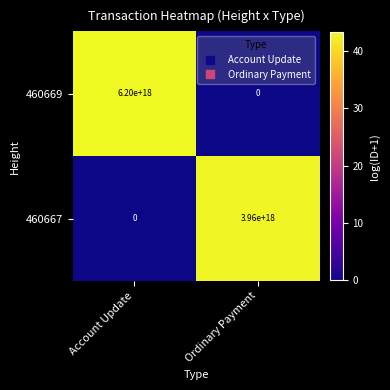

Is the value of 460669 at Account Update greater than the value of 460667 at Account Update?

Yes